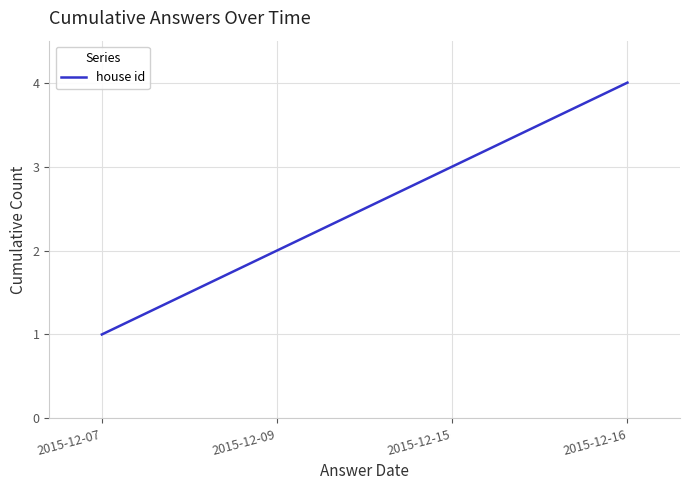

What value does the data have at 2015-12-16?

4